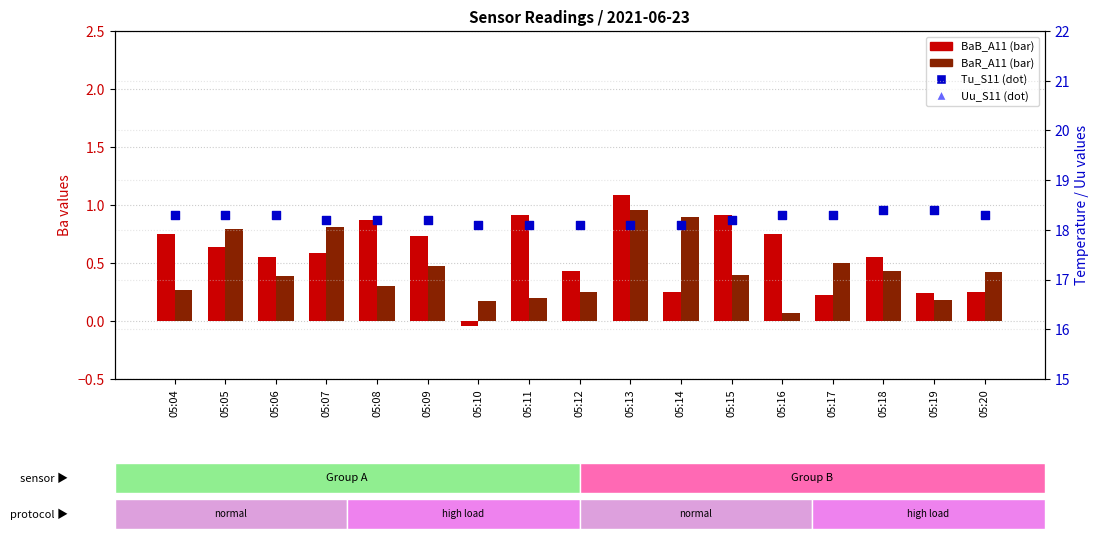

What is the total value across all series at 05:04?

24.1